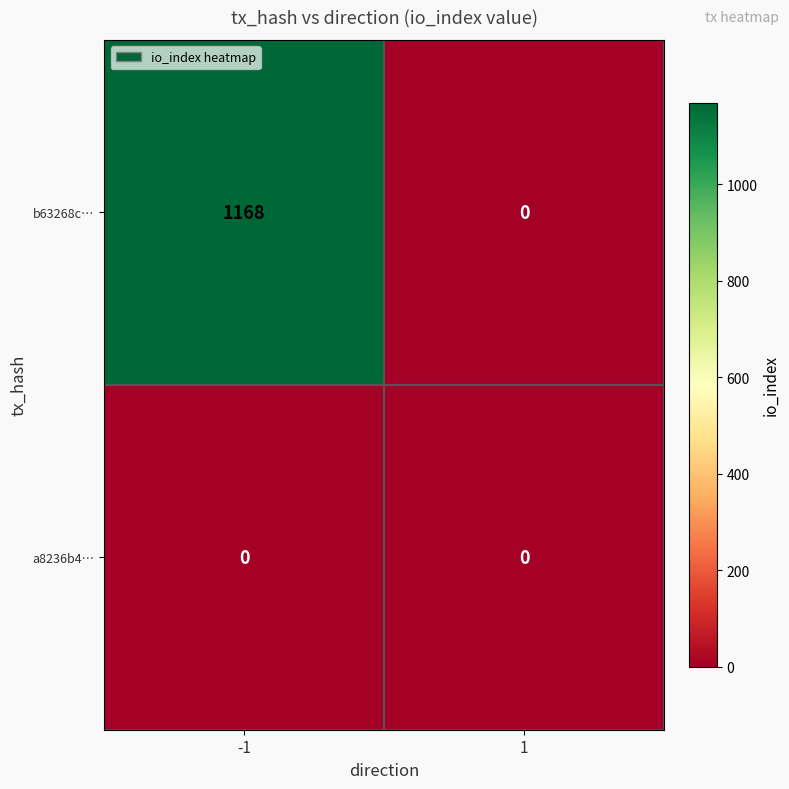

Reading right to left, extract all data points from this chart.

b63268c…: 0	1168
a8236b4…: 0	0